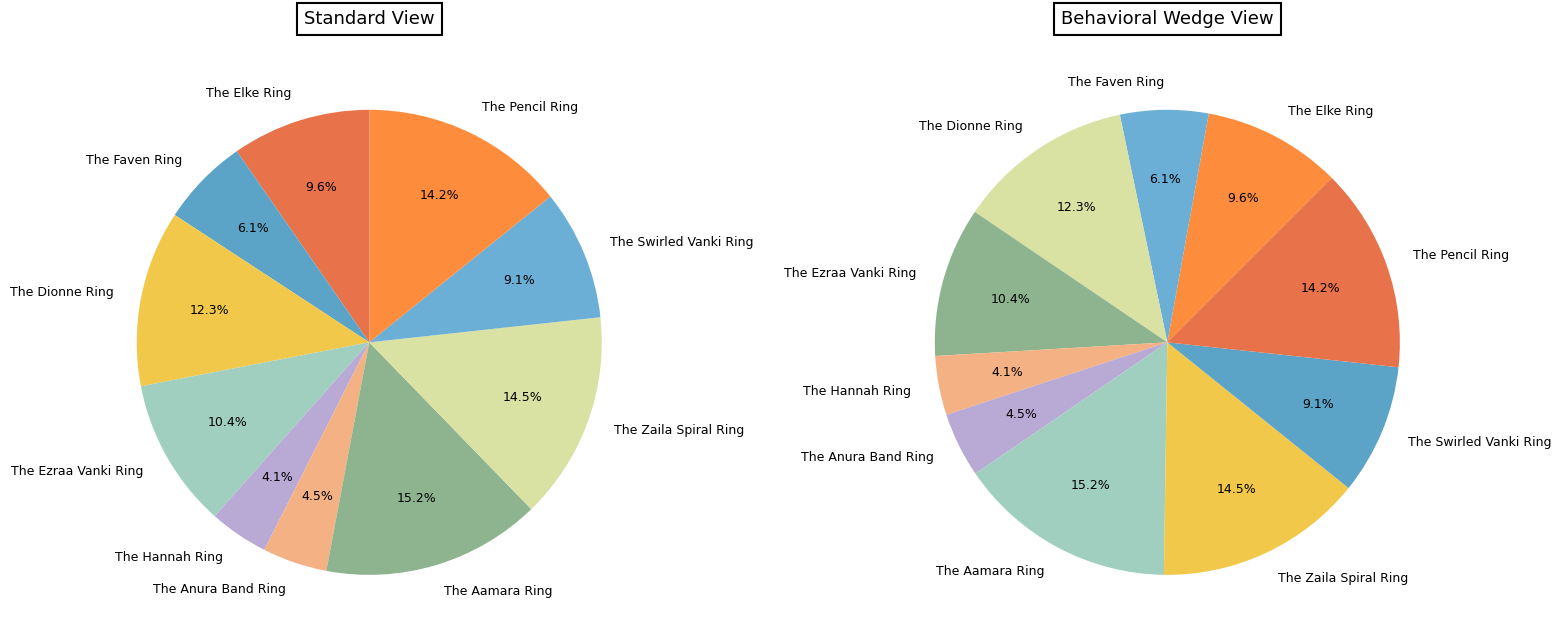

Between The Aamara Ring and The Zaila Spiral Ring, which is larger?

The Aamara Ring